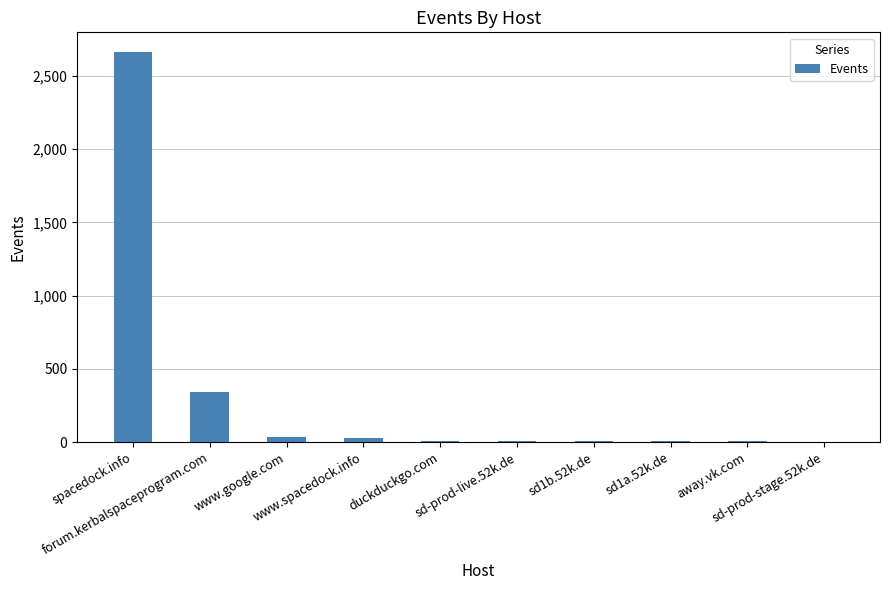

Count the number of data series in this chart.

1